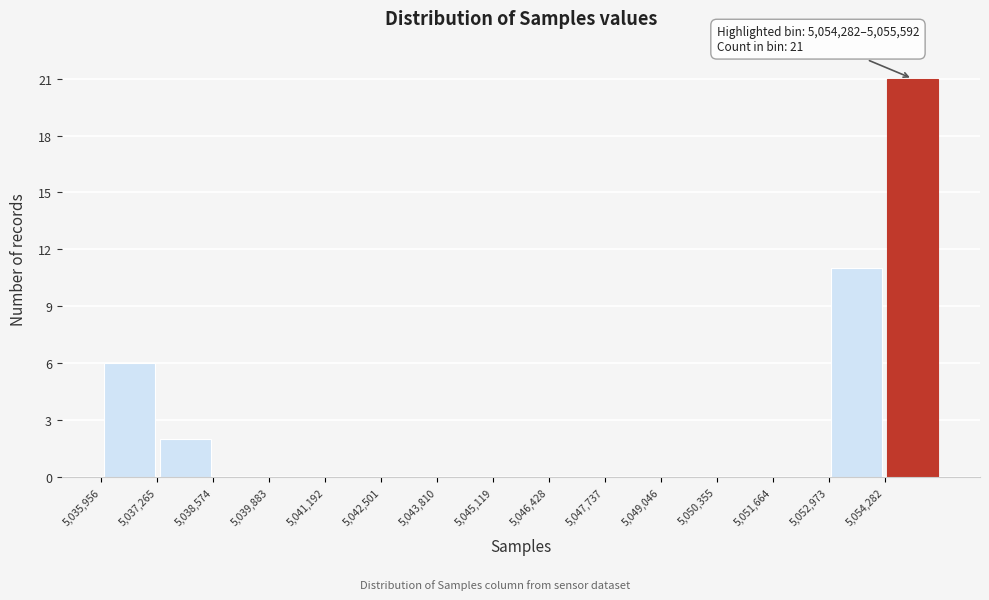

Which range on the x-axis has the tallest bar?

5054200 to 5055600